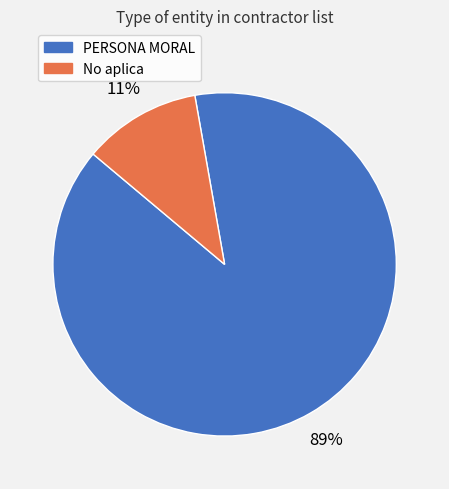

How many slices are in this pie chart?

2